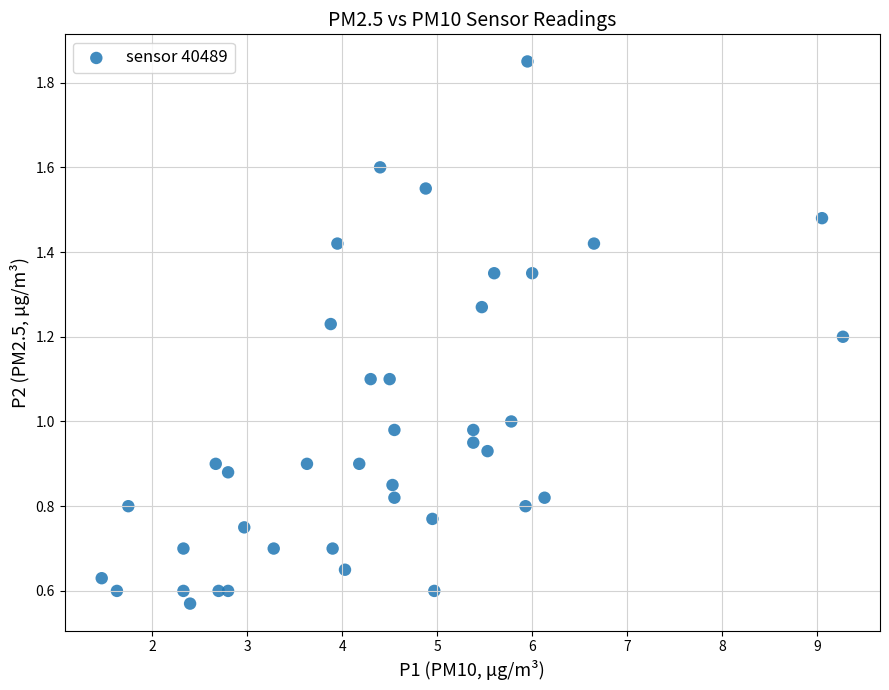

What is the range of X values (max minus min)?

7.8